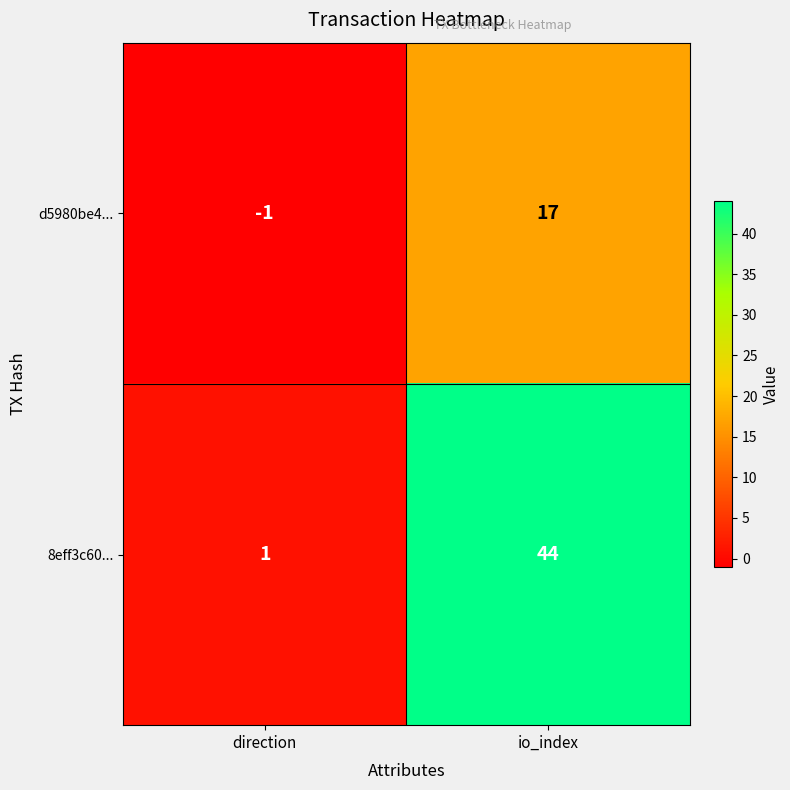

At which category does the chart reach its peak across all series?

io_index